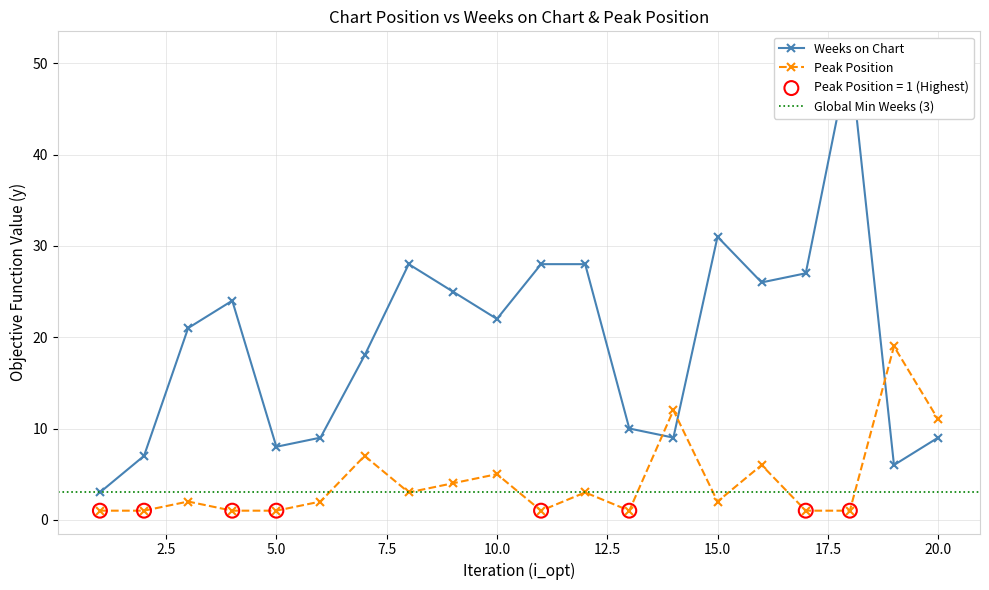

Which series has the largest total across all categories?

Weeks on Chart